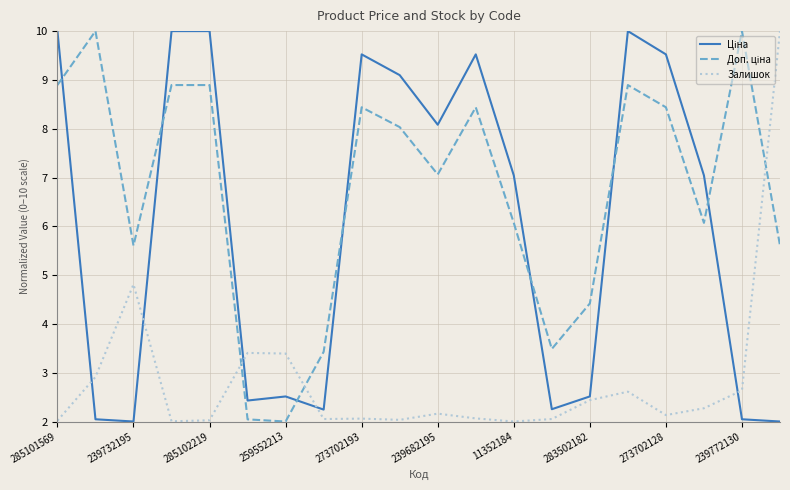

What is the lowest value of the Залишок series?

2.0